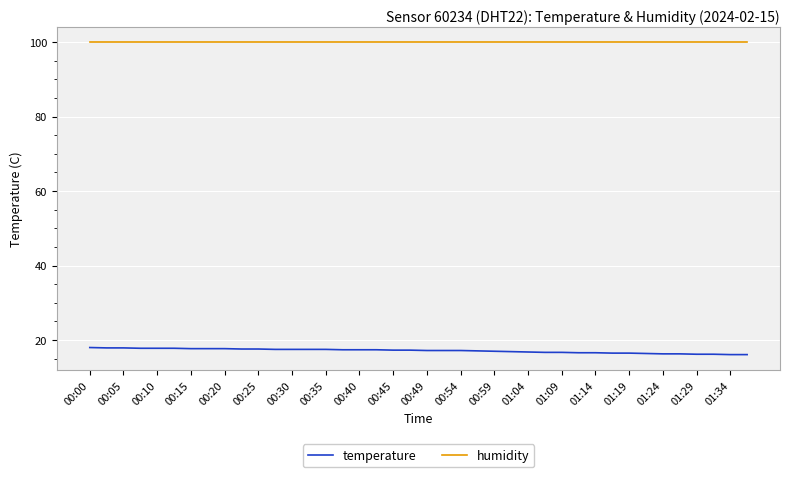

What is the lowest value of the humidity series?

99.9